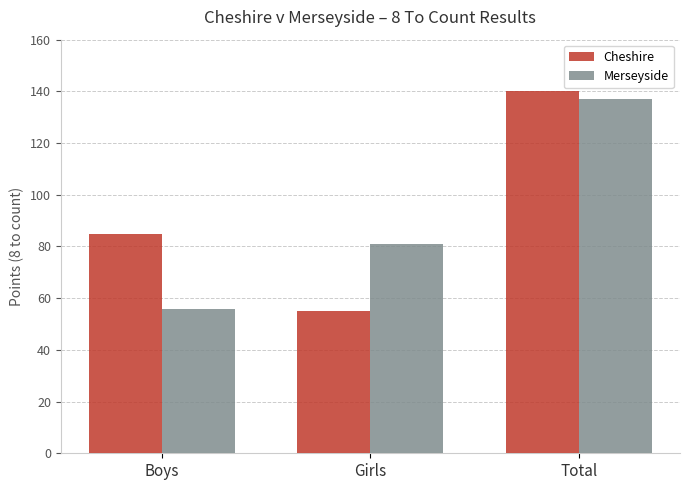

Is the value of Cheshire at Boys greater than the value of Merseyside at Total?

No